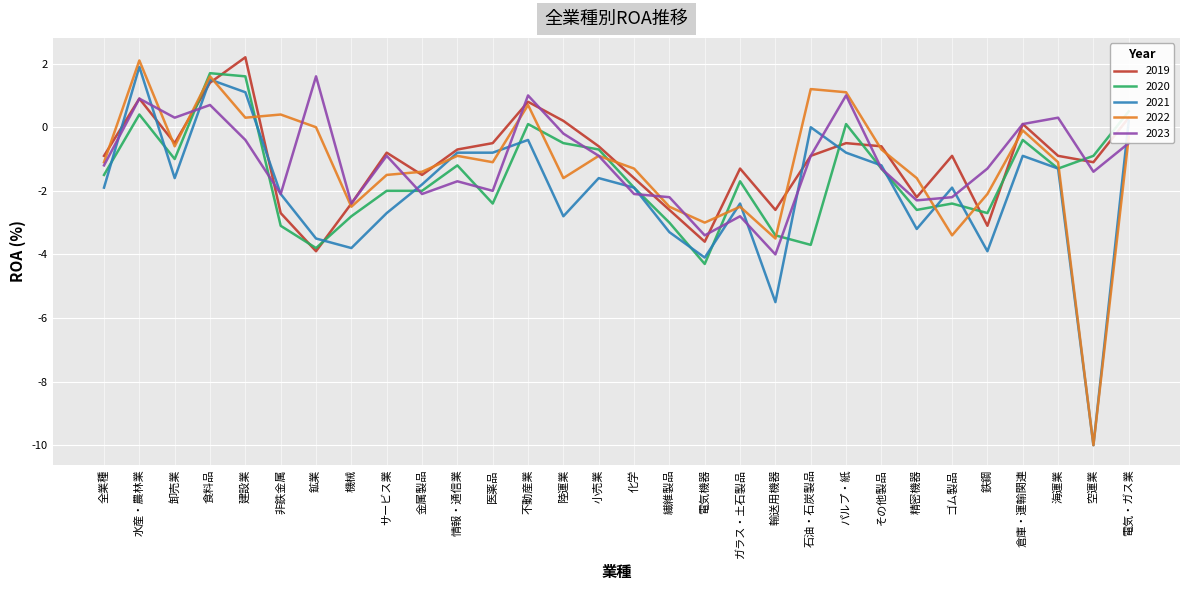

What position from the left is 金属製品?

10